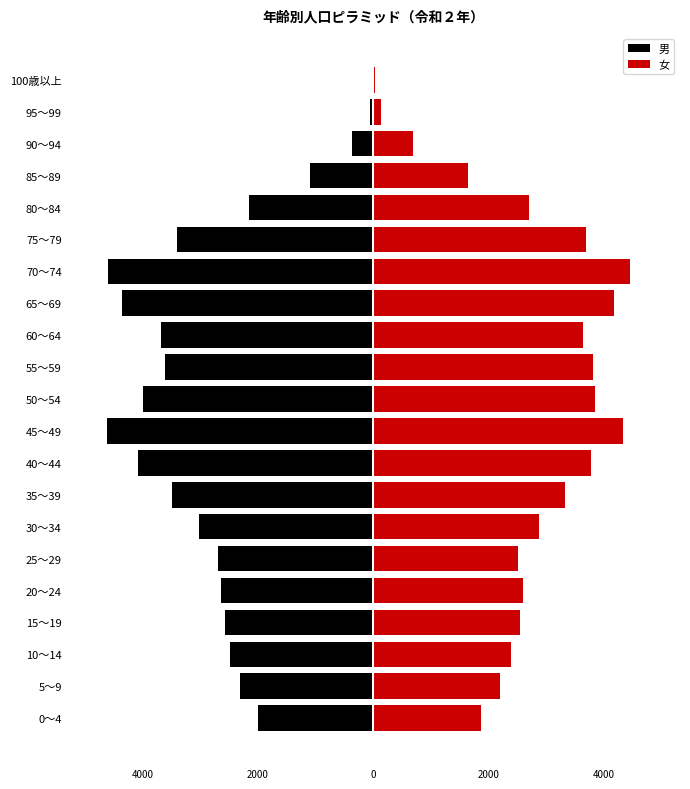

Which series has the largest total across all categories?

女